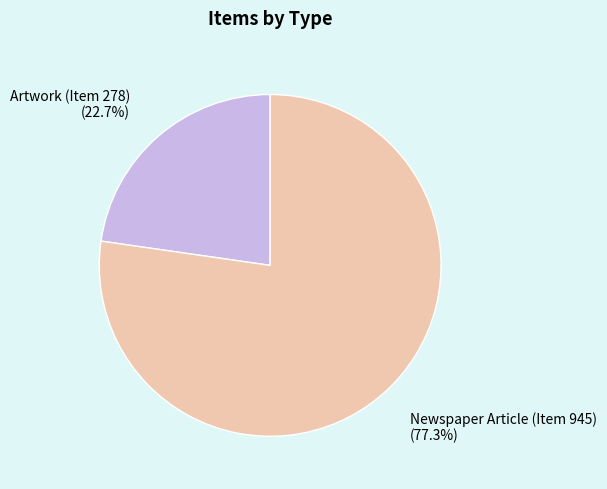

Is it true that Newspaper Article (Item 945) is 77% of the pie?

True